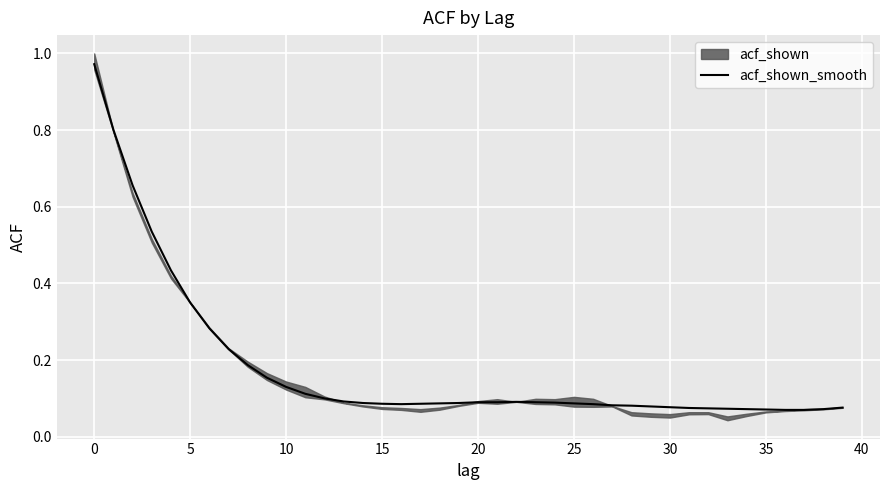

Reading left to right, extract all data points from this chart.

1.0	0.8	0.7	0.5	0.4	0.3	0.3	0.2	0.2	0.2	0.1	0.1	0.1	0.1	0.1	0.1	0.1	0.1	0.1	0.1	0.1	0.1	0.1	0.1	0.1	0.1	0.1	0.1	0.1	0.1	0.1	0.1	0.1	0.1	0.1	0.1	0.1	0.1	0.1	0.1